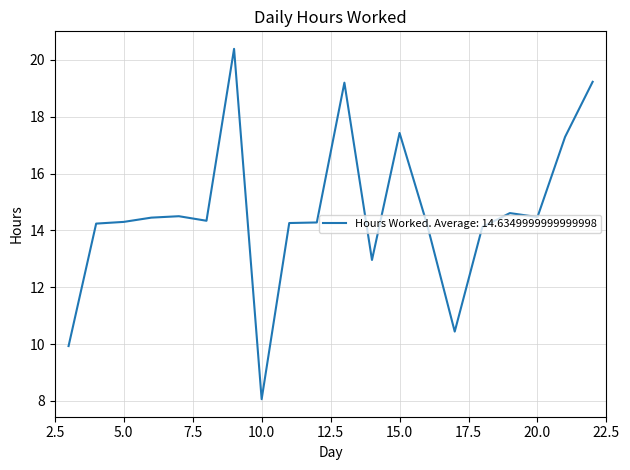

What is the difference between the maximum and minimum values?

12.3